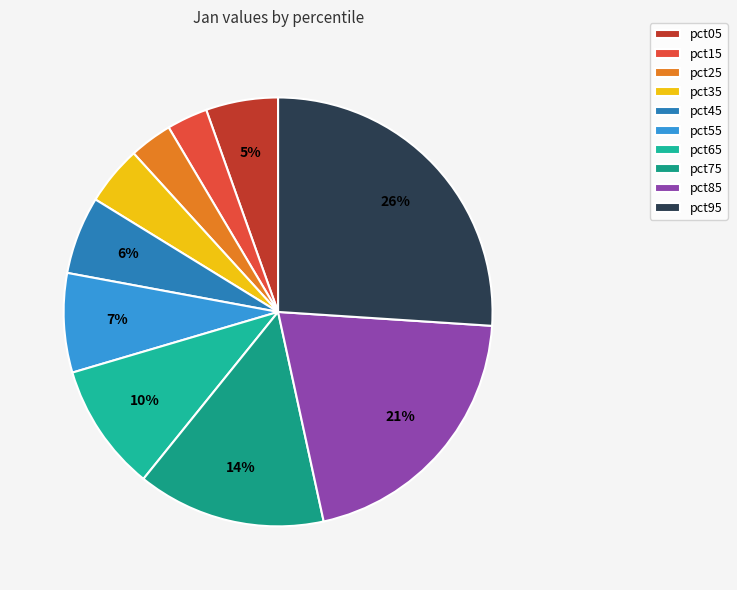

How many segments does this pie chart have?

10